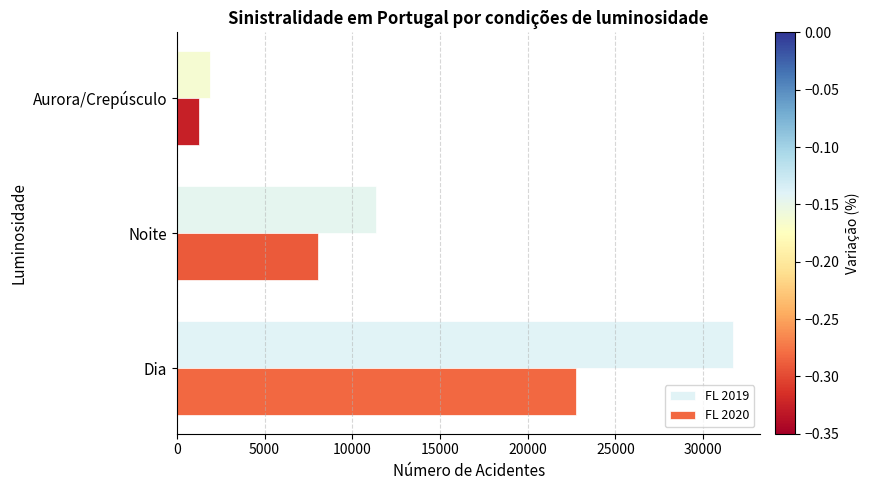

Which series has the largest total across all categories?

FL 2019